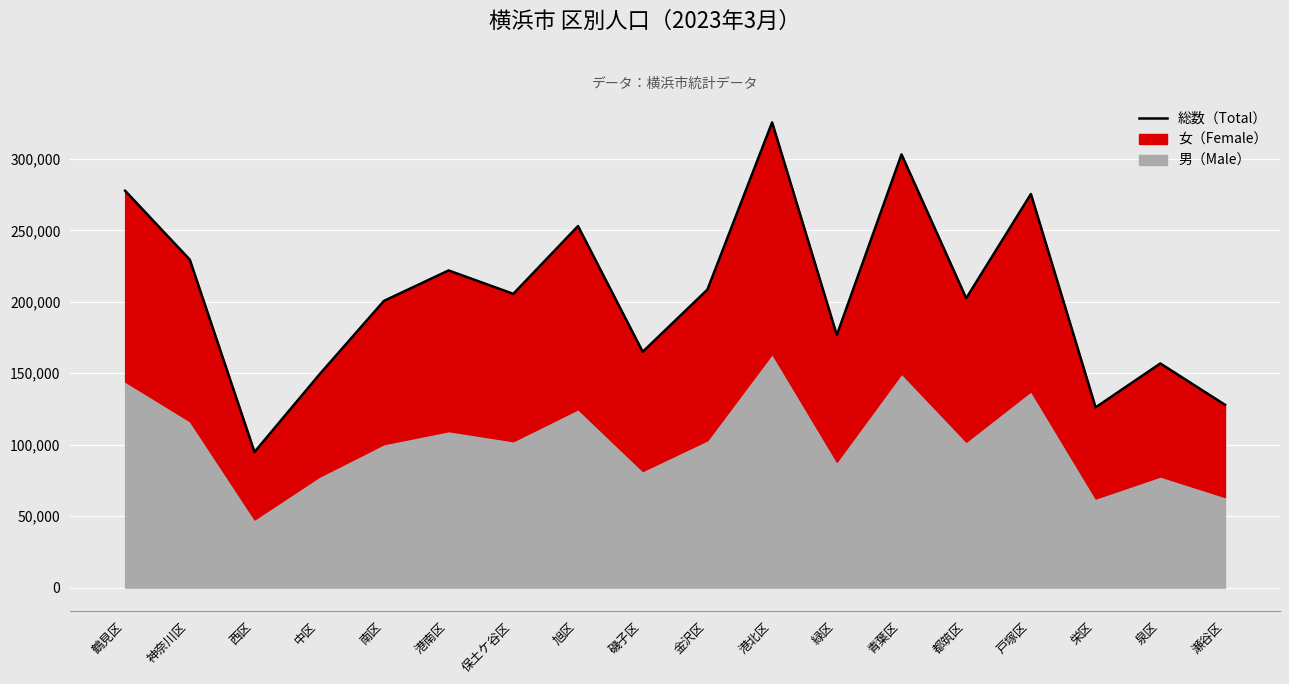

Which has a higher value, 港南区 or 西区?

港南区